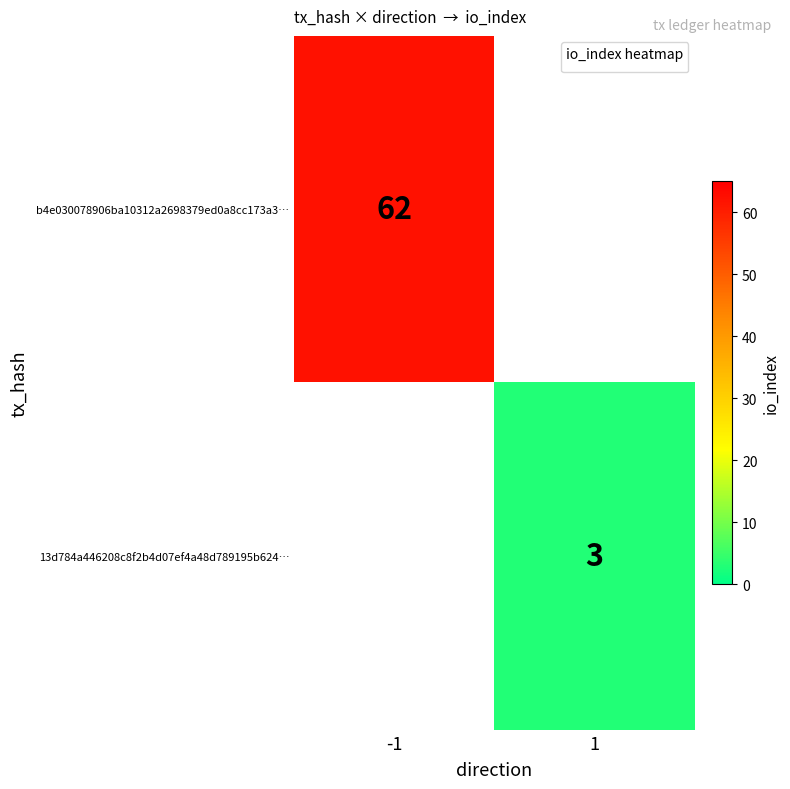

True or false: 13d784a446208c8f2b4d07ef4a48d789195b624… has a value of 1 at 1.

False